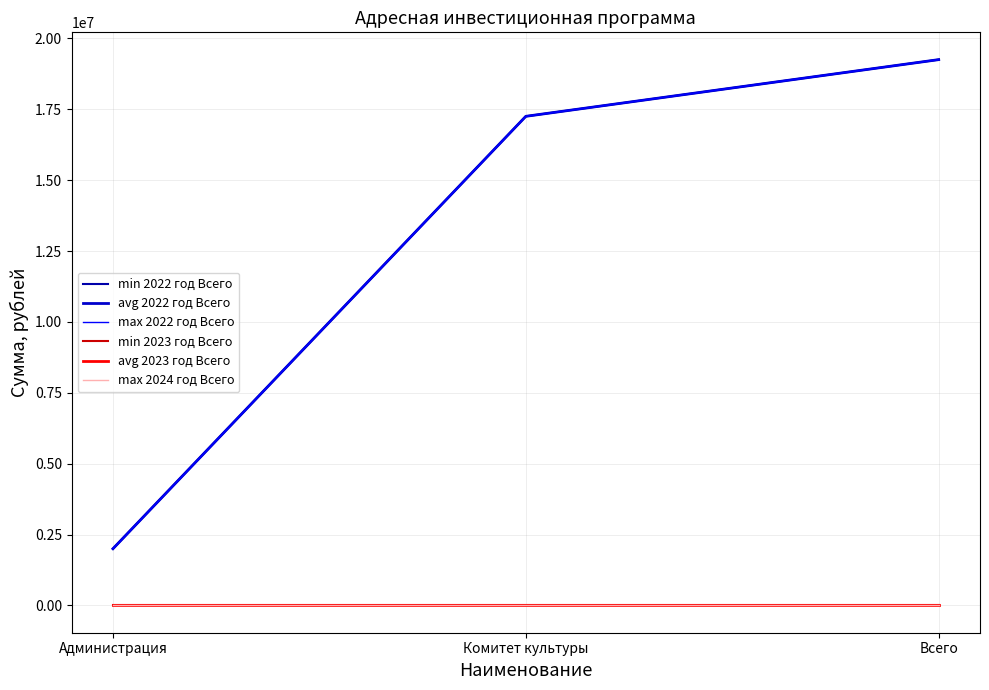

Does the chart have visible grid lines?

Yes